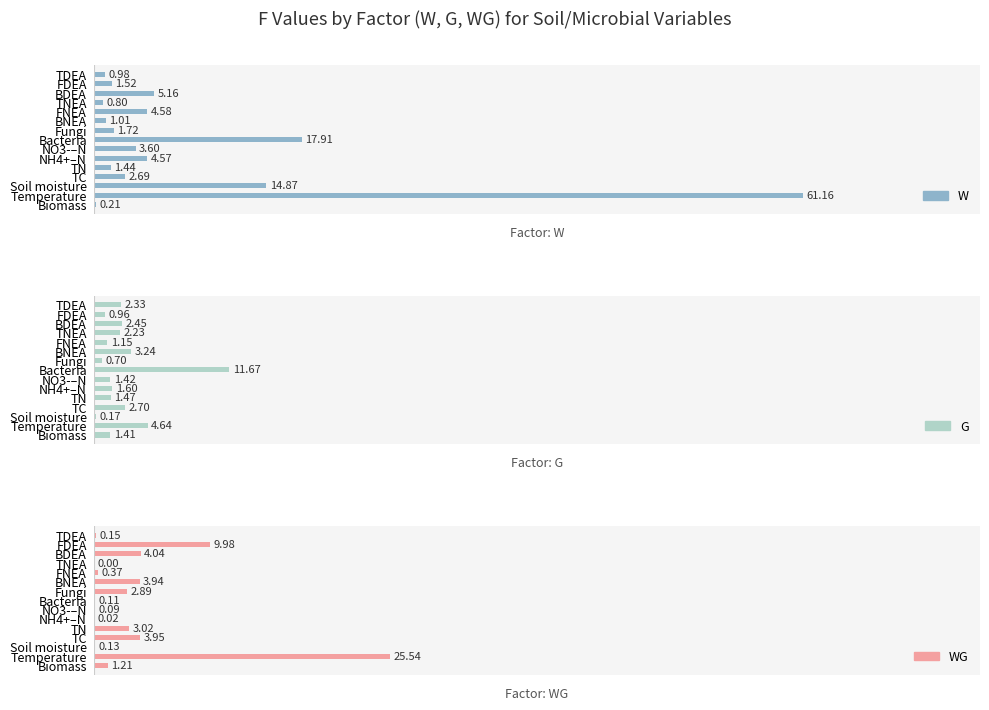

What are all the series names shown in the legend?

W, G, WG